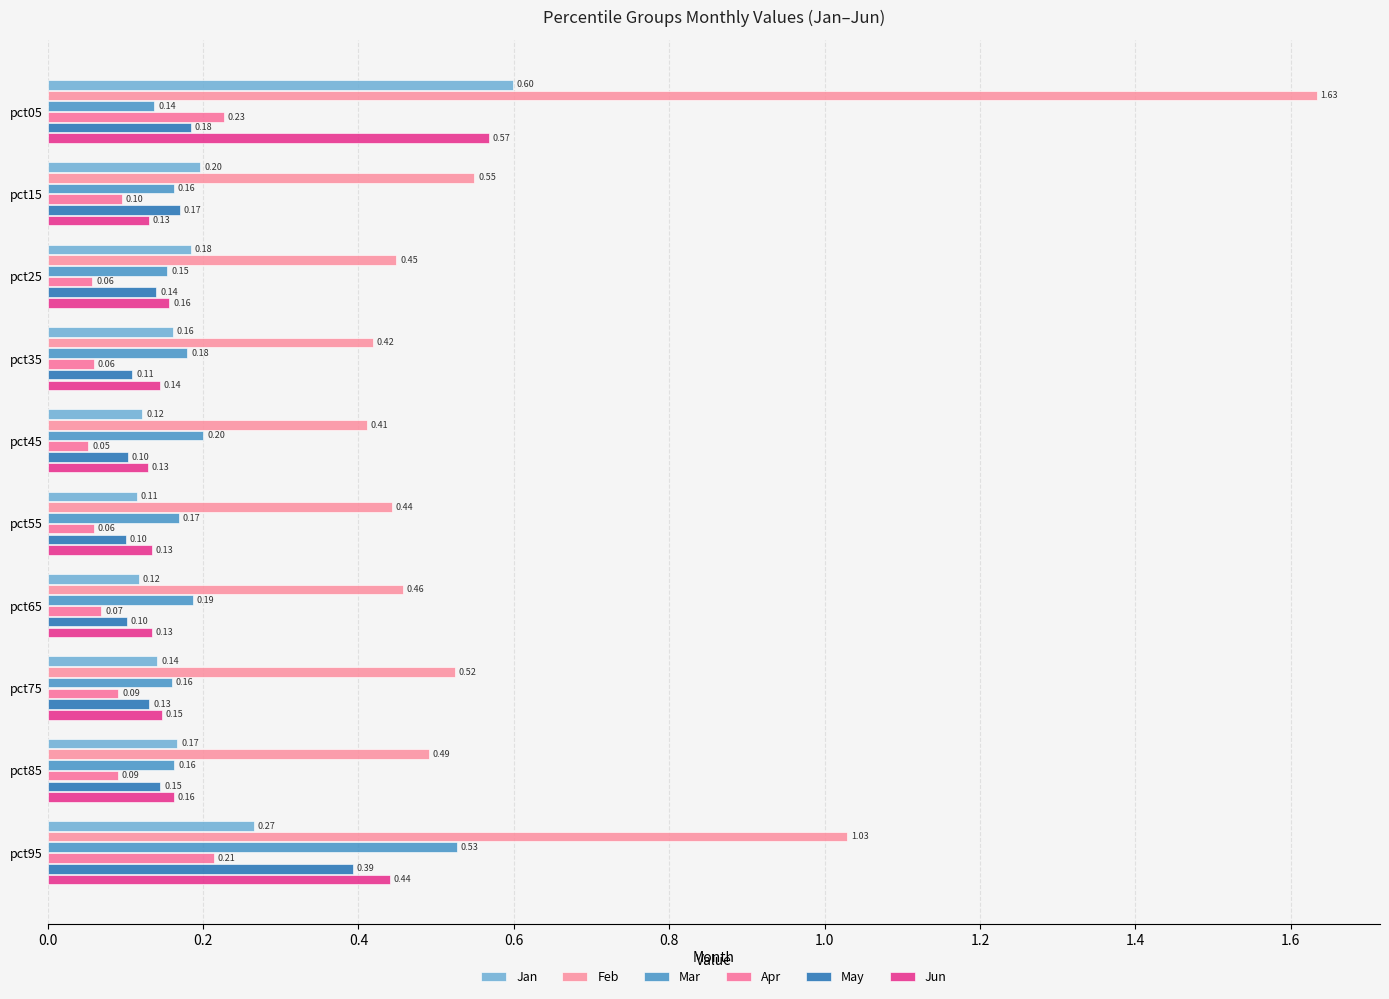

Reading left to right, transcribe all the data shown in this chart.

Jan: 0.6	0.2	0.2	0.2	0.1	0.1	0.1	0.1	0.2	0.3
Feb: 1.6	0.5	0.4	0.4	0.4	0.4	0.5	0.5	0.5	1.0
Mar: 0.1	0.2	0.2	0.2	0.2	0.2	0.2	0.2	0.2	0.5
Apr: 0.2	0.1	0.1	0.1	0.1	0.1	0.1	0.1	0.1	0.2
May: 0.2	0.2	0.1	0.1	0.1	0.1	0.1	0.1	0.1	0.4
Jun: 0.6	0.1	0.2	0.1	0.1	0.1	0.1	0.1	0.2	0.4